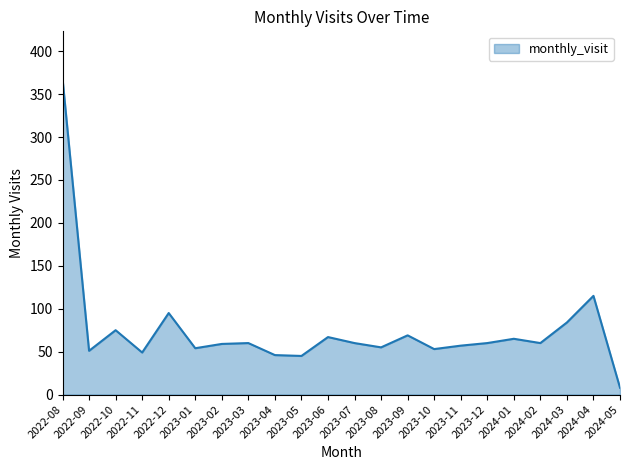

At which category does the chart reach its minimum across all series?

2024-05